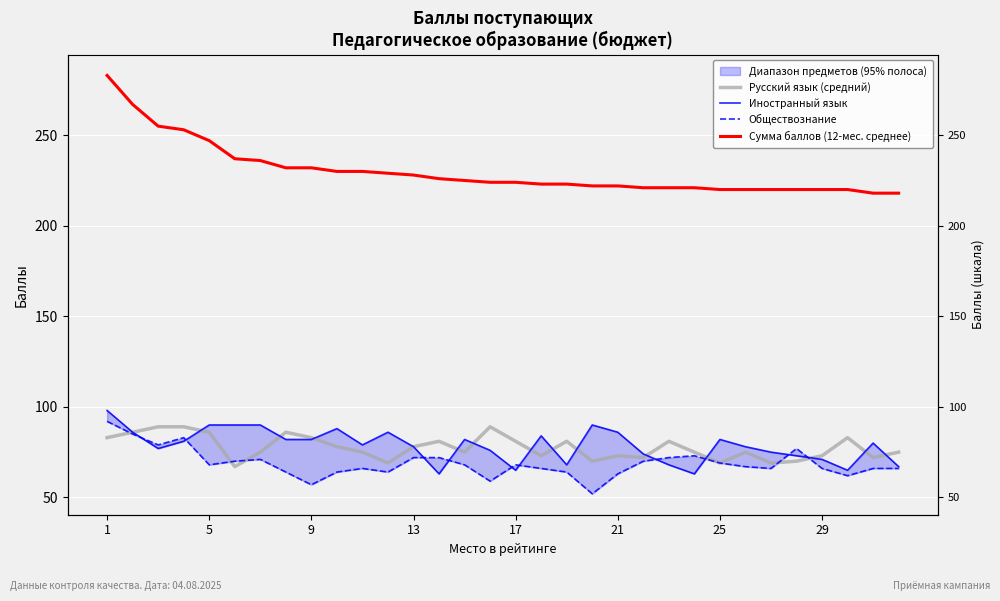

Which series changed the most between 14 and 19?

Обществознание